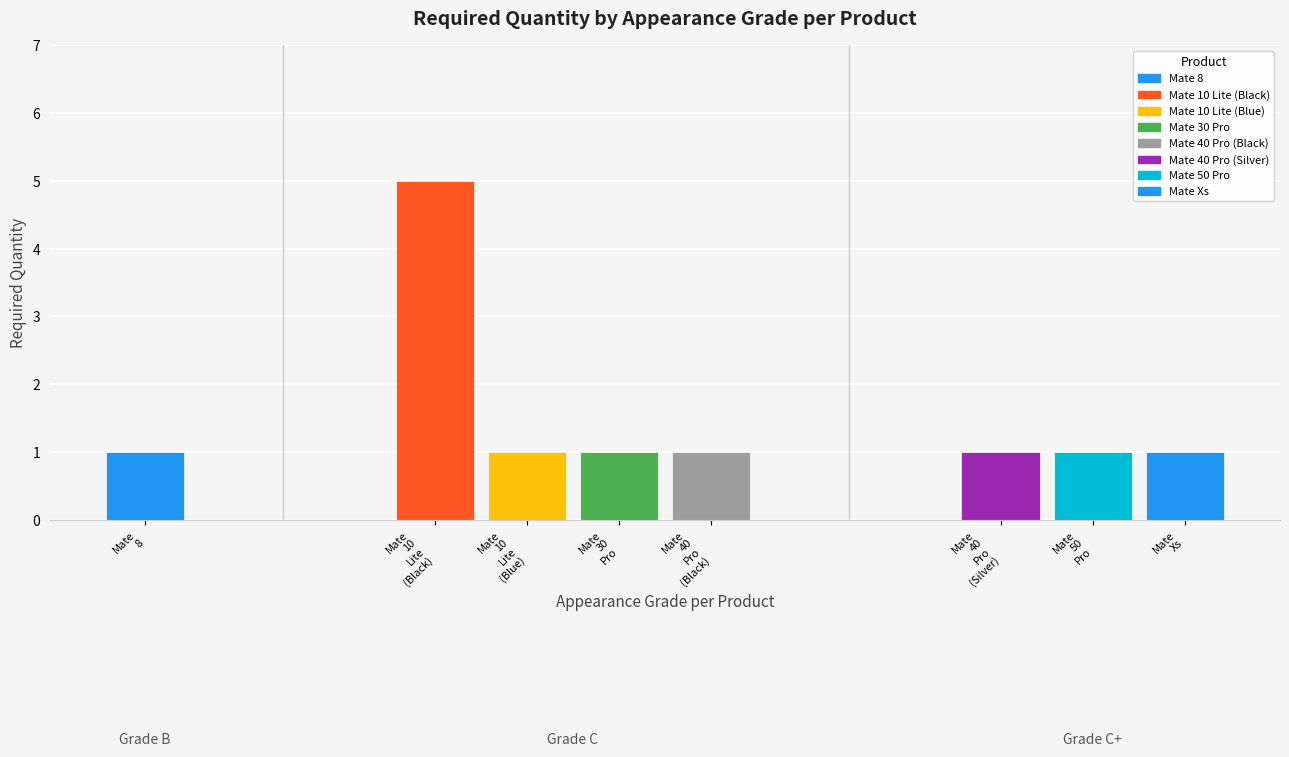

What is the difference between the maximum and minimum values in the Count series?

4